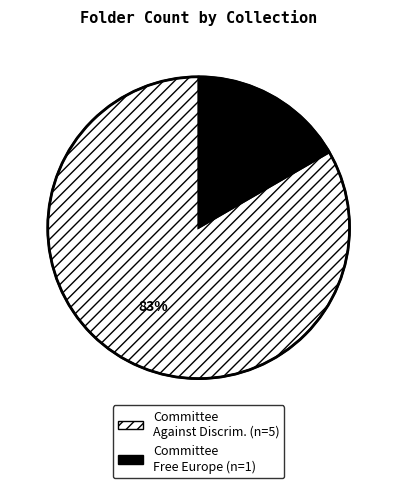

Is there any slice that represents more than half of the pie?

Yes